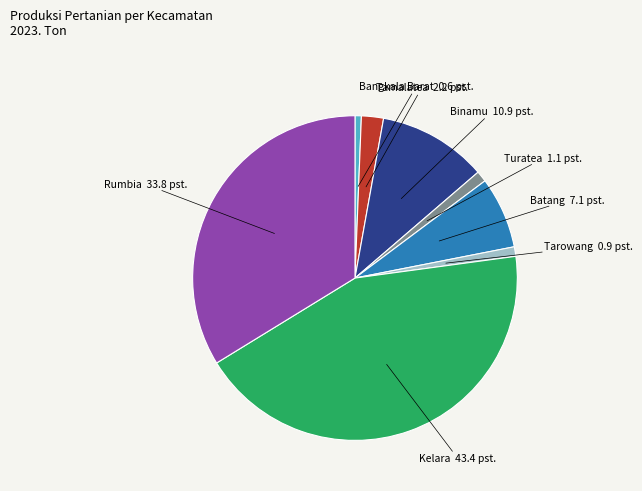

Is Rumbia the majority of the pie?

No